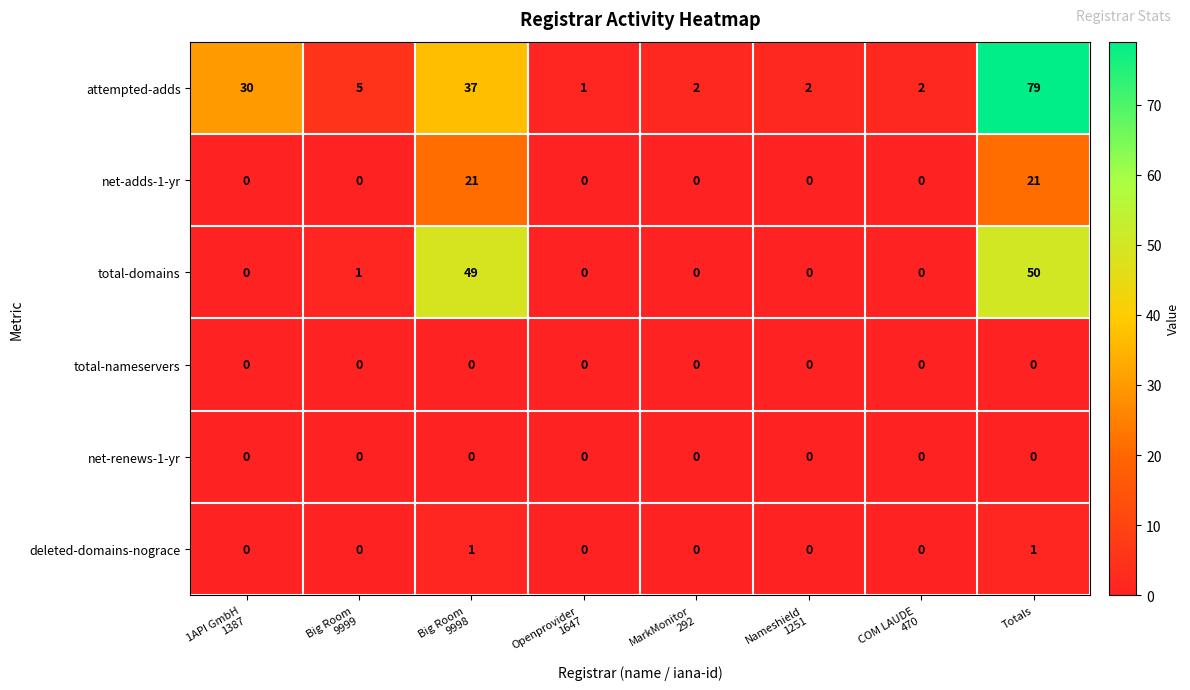

At which category is the sum across all series the highest?

Totals